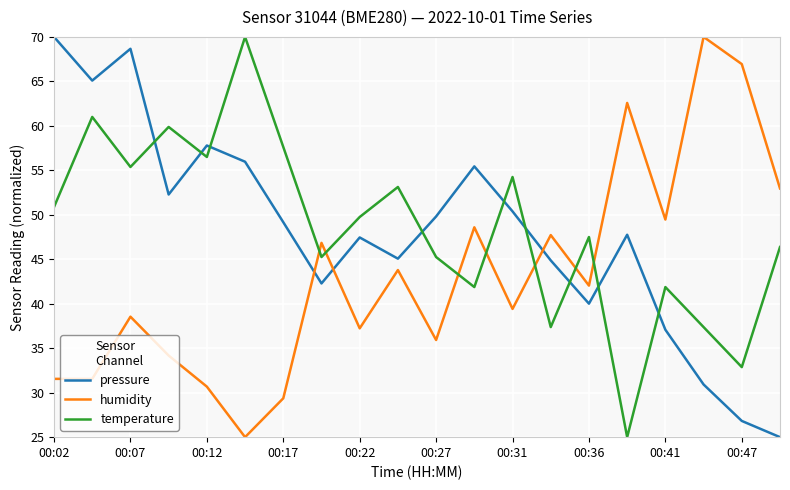

What is the minimum value for temperature?

25.0